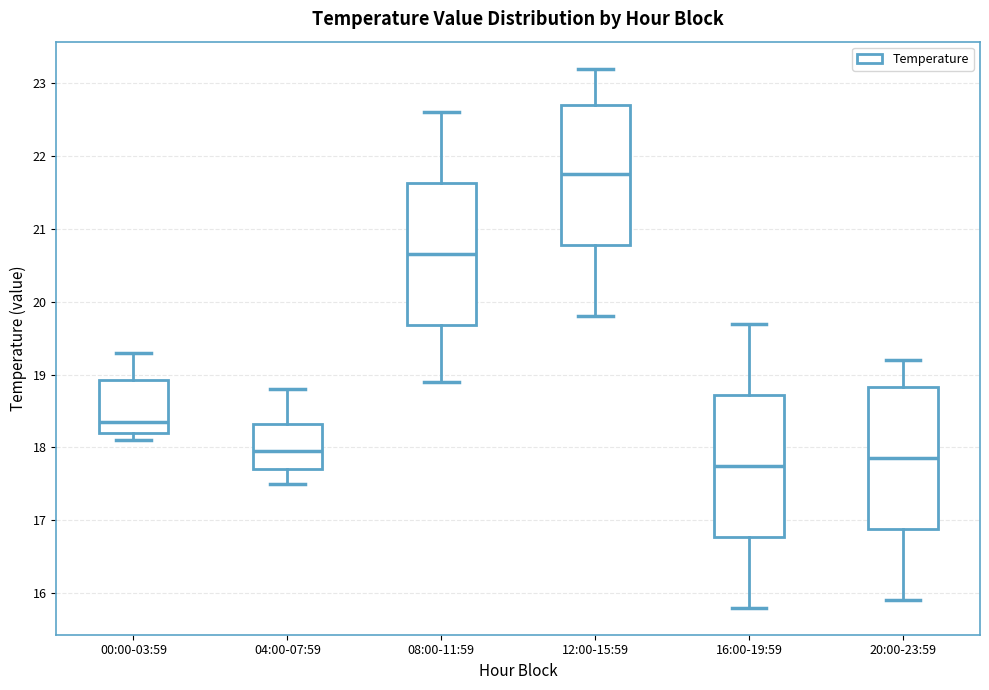

Reading left to right, read every box against the y-axis: the position of its median line, the range the box covers, and the ends of its whiskers. The values are not printed on the chart, so give them approximately, as read against the axis.

00:00-03:59: median 18.4, box 18.2 to 18.9, whiskers 18.1 to 19.3
04:00-07:59: median 18.0, box 17.7 to 18.3, whiskers 17.5 to 18.8
08:00-11:59: median 20.7, box 19.7 to 21.6, whiskers 18.9 to 22.6
12:00-15:59: median 21.8, box 20.8 to 22.7, whiskers 19.8 to 23.2
16:00-19:59: median 17.8, box 16.8 to 18.7, whiskers 15.8 to 19.7
20:00-23:59: median 17.9, box 16.9 to 18.8, whiskers 15.9 to 19.2